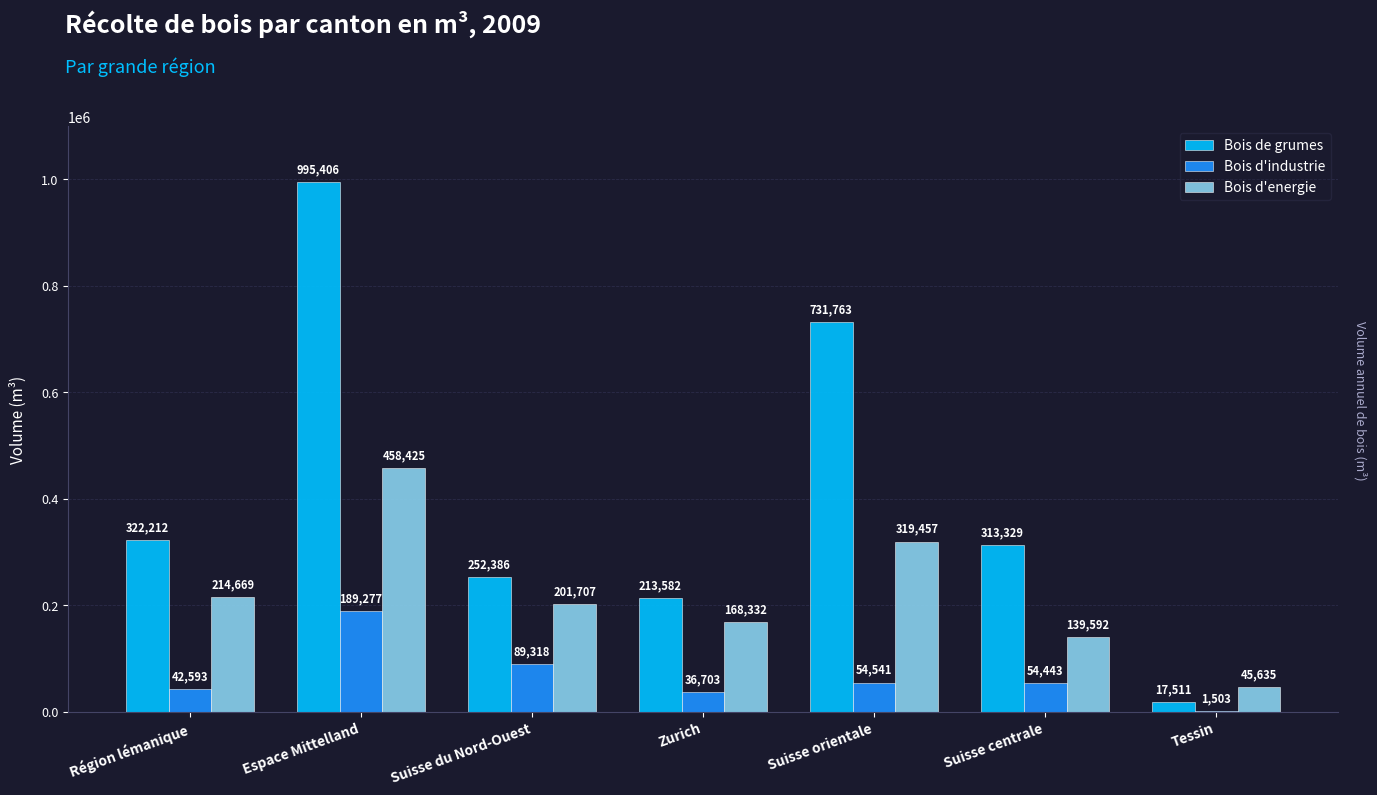

Which series changed the most between Espace Mittelland and Tessin?

Bois de grumes